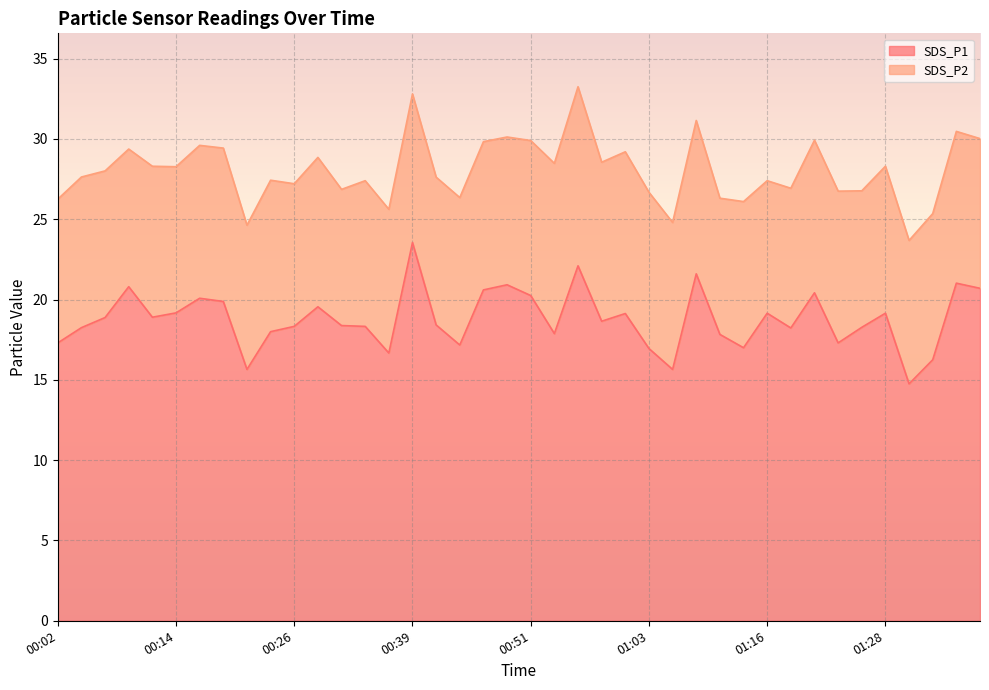

Rank the categories by value from highest to lowest.

00:39, 00:56, 01:08, 01:35, 00:49, 00:09, 01:38, 00:46, 01:21, 00:51, 00:17, 00:19, 00:29, 00:14, 01:16, 01:28, 01:01, 00:12, 00:07, 00:58, 00:41, 00:31, 00:26, 00:34, 01:26, 00:04, 01:18, 00:24, 00:54, 01:11, 00:02, 01:23, 00:44, 01:13, 01:03, 00:36, 01:33, 00:22, 01:06, 01:31